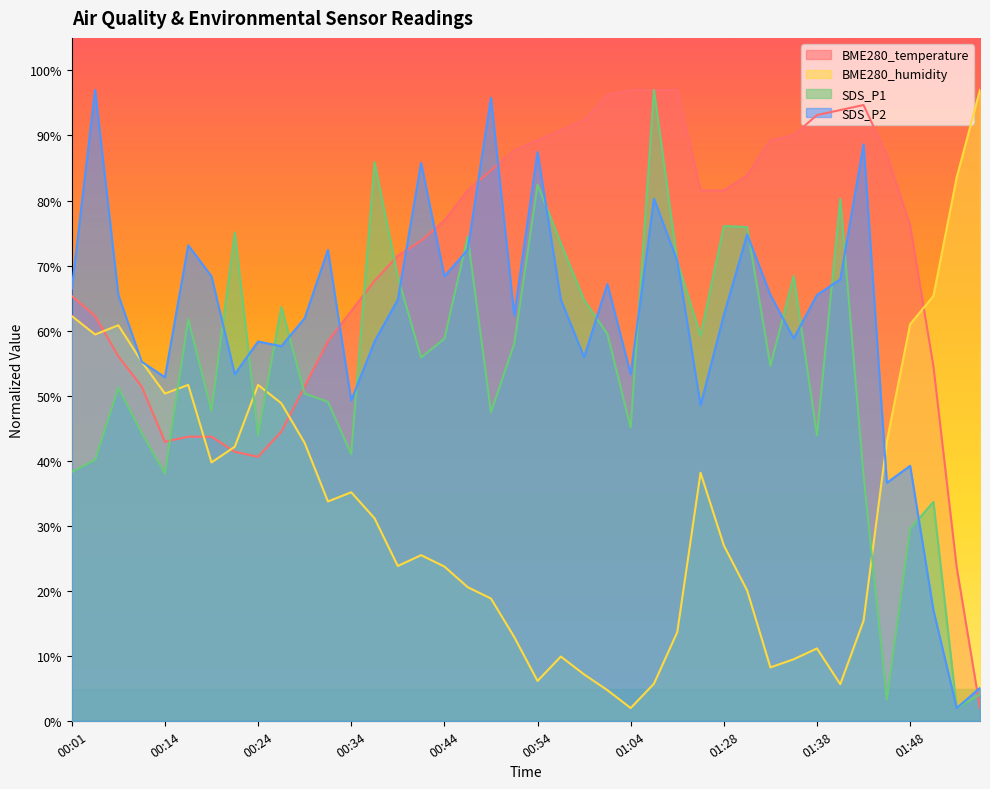

Which series has the largest total across all categories?

BME280_temperature